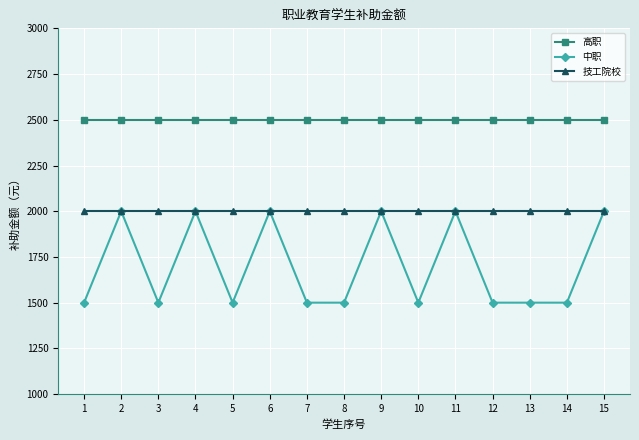

Reading right to left, what are all the values shown in this chart?

高职: 2500	2500	2500	2500	2500	2500	2500	2500	2500	2500	2500	2500	2500	2500	2500
中职: 2000	1500	1500	1500	2000	1500	2000	1500	1500	2000	1500	2000	1500	2000	1500
技工院校: 2000	2000	2000	2000	2000	2000	2000	2000	2000	2000	2000	2000	2000	2000	2000